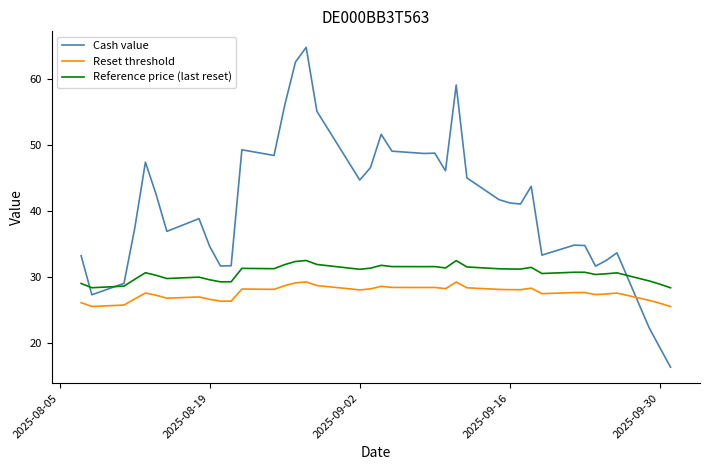

What is the difference between the maximum and minimum values in the Reset threshold series?

3.7